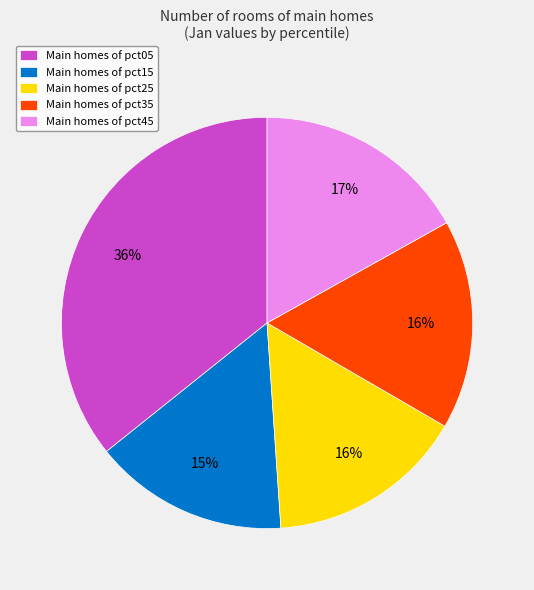

What is the largest slice in the pie chart?

Main homes of pct05